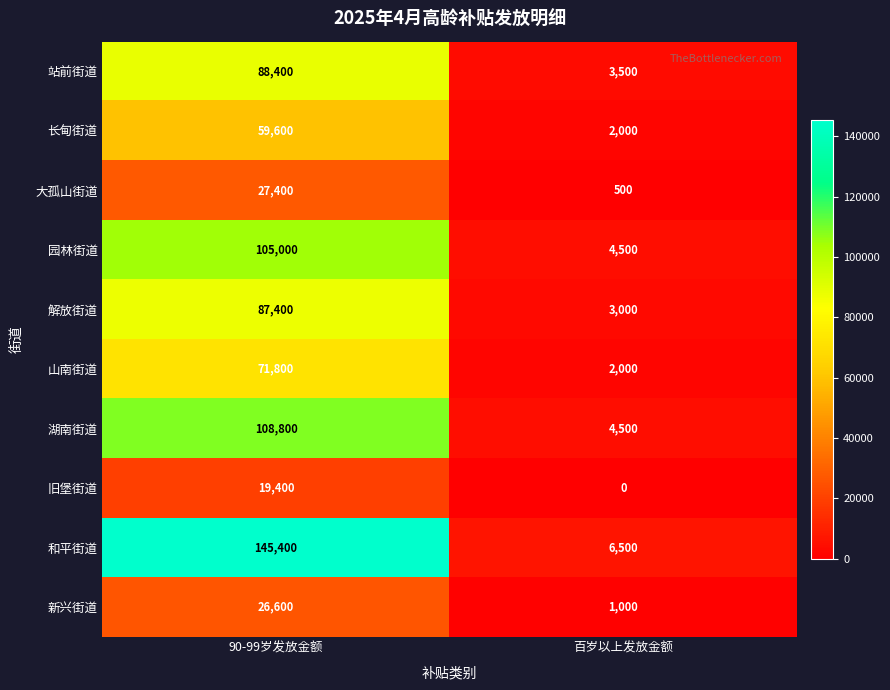

What is the total value across all series at 90-99岁发放金额?

739800